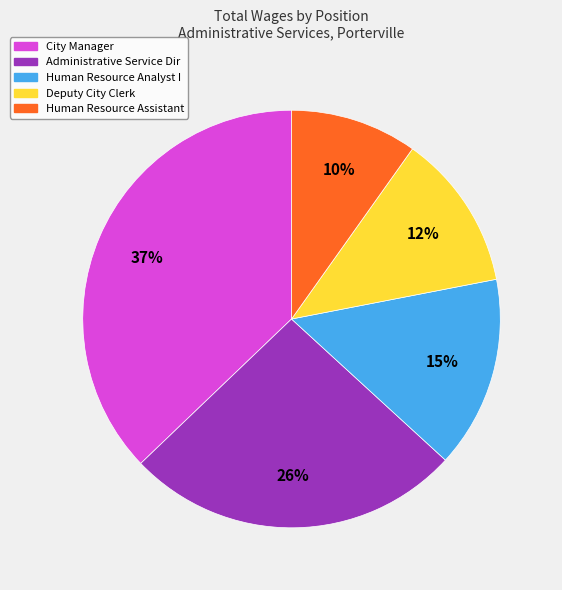

Is there a majority slice in this chart?

No